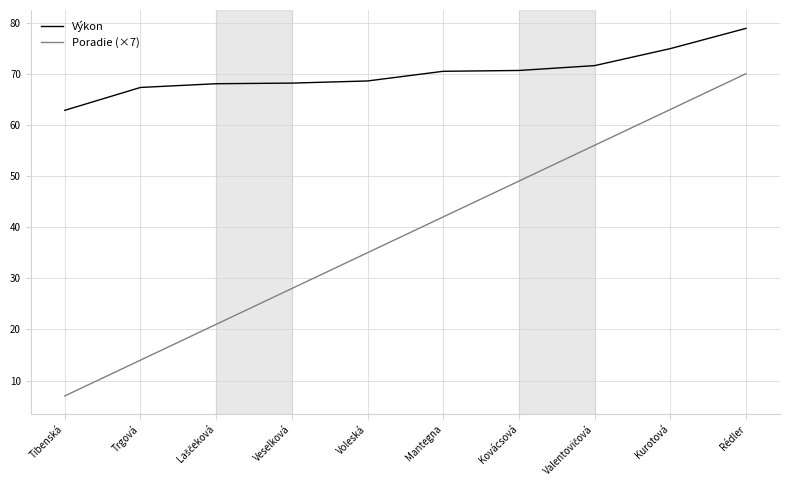

Which series has the largest range (max minus min)?

Poradie (×7)